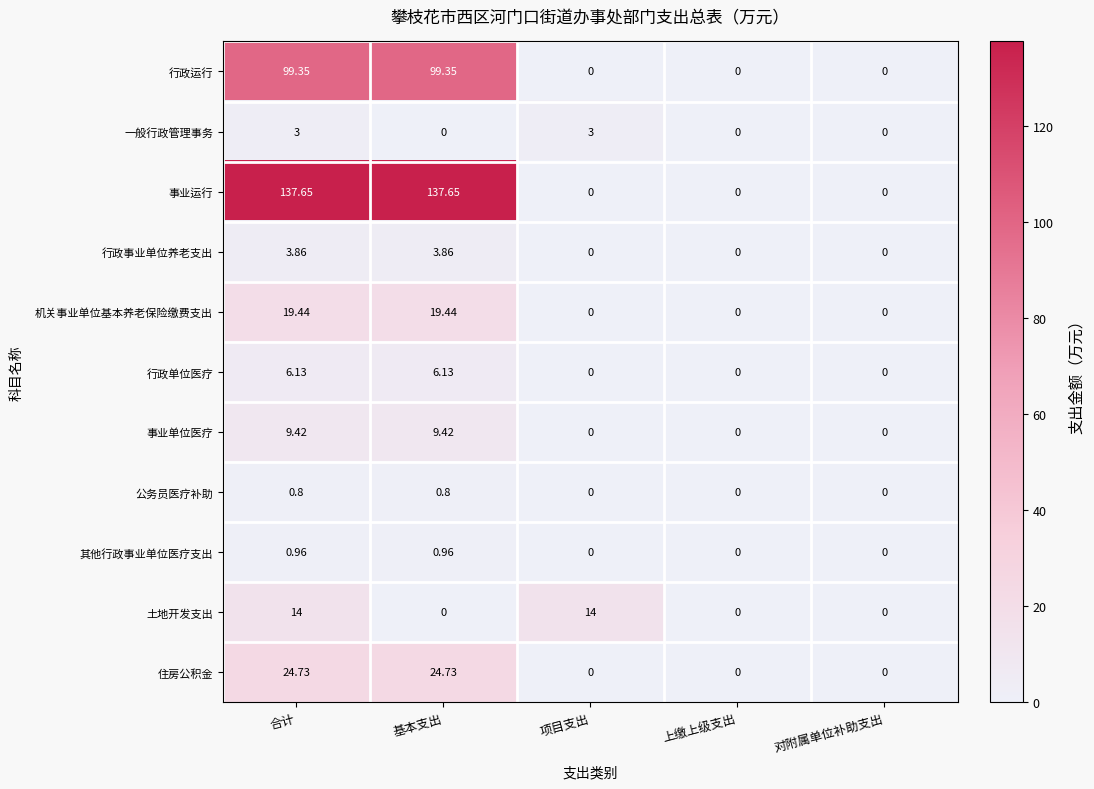

At how many categories does at least one series exceed 113?

2